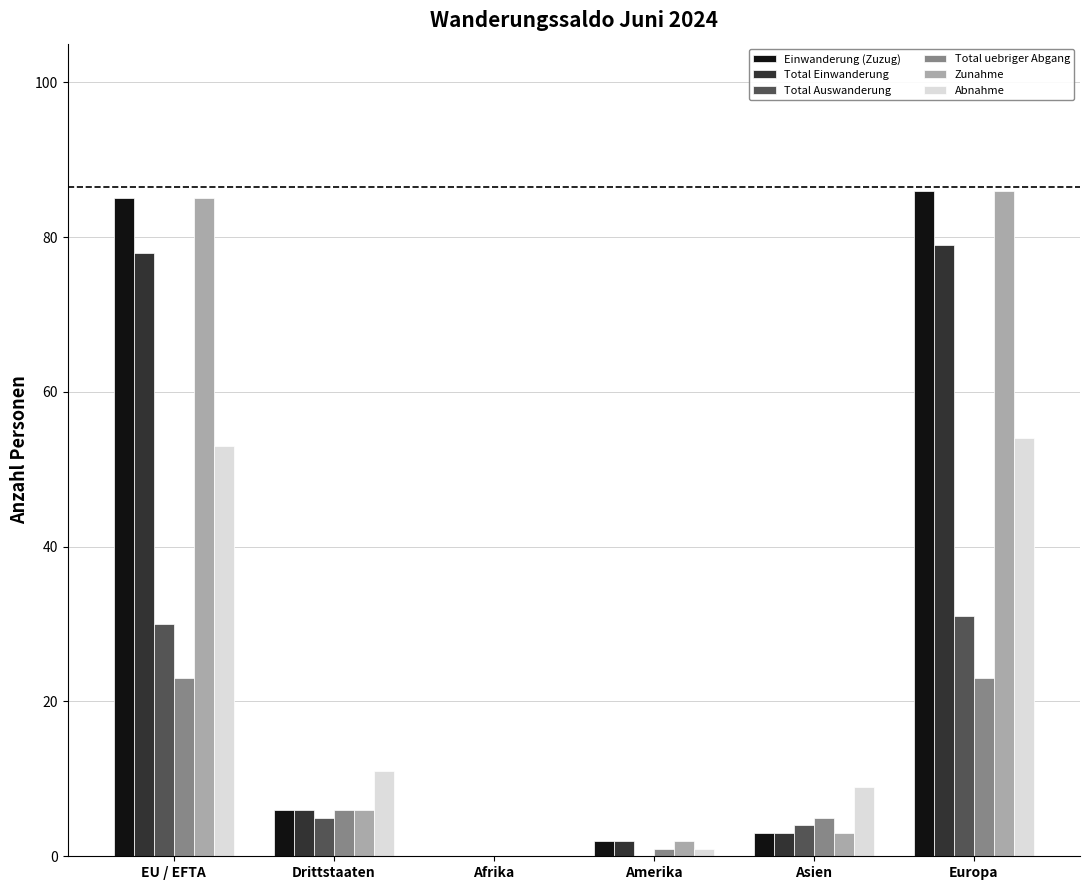

Reading left to right, what are all the values shown in this chart?

Einwanderung (Zuzug): 85	6	0	2	3	86
Total Einwanderung: 78	6	0	2	3	79
Total Auswanderung: 30	5	0	0	4	31
Total uebriger Abgang: 23	6	0	1	5	23
Zunahme: 85	6	0	2	3	86
Abnahme: 53	11	0	1	9	54